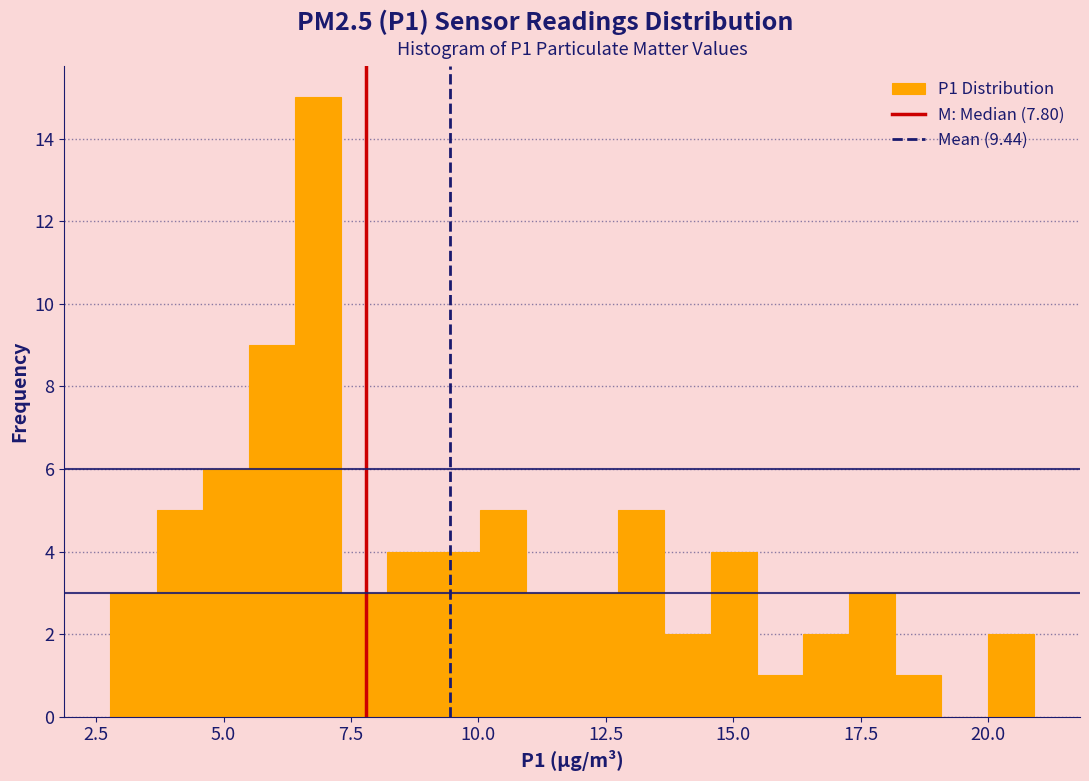

Read against the x-axis, roughly where is the centre of the tallest bar?

7.0